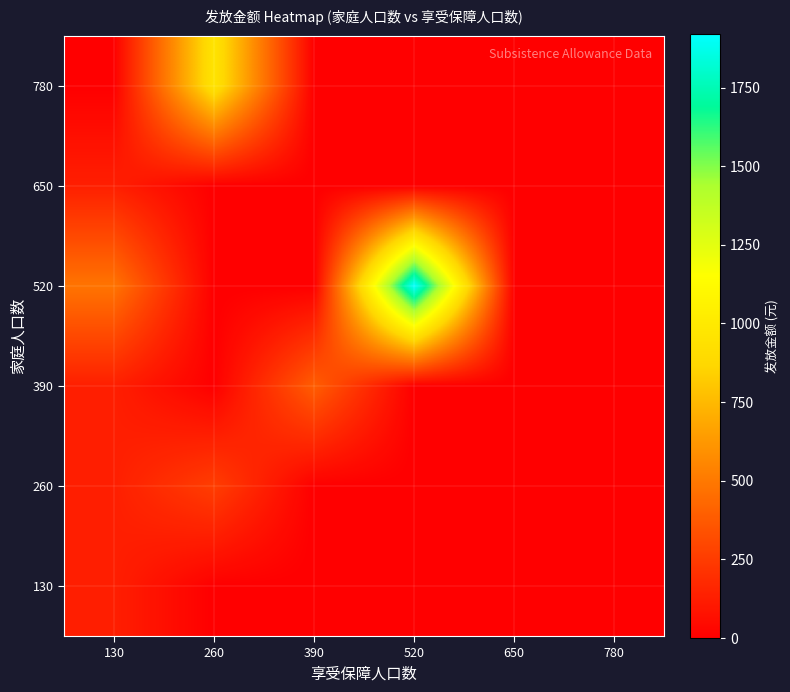

Which category has the highest value across all series?

520